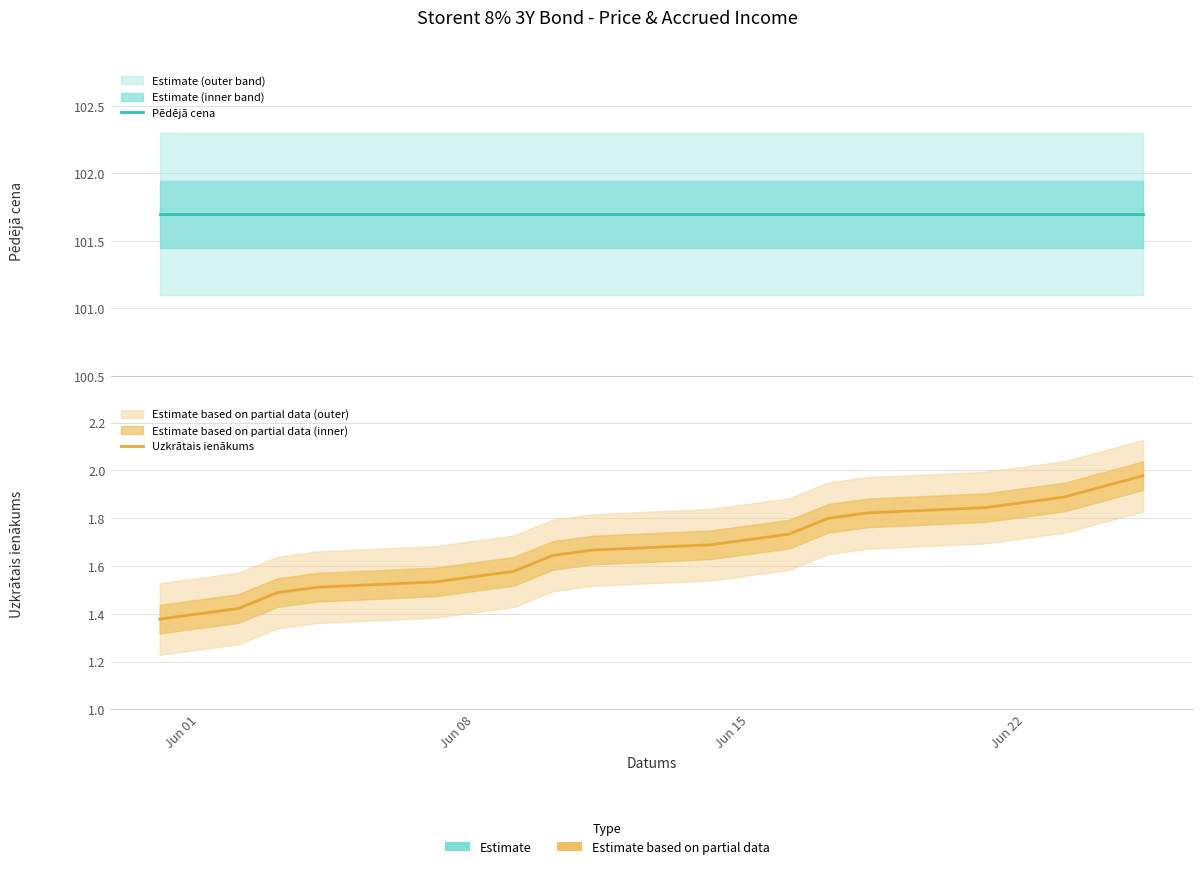

True or false: Uzkrātais ienākums and Pēdējā cena cross at least once.

False